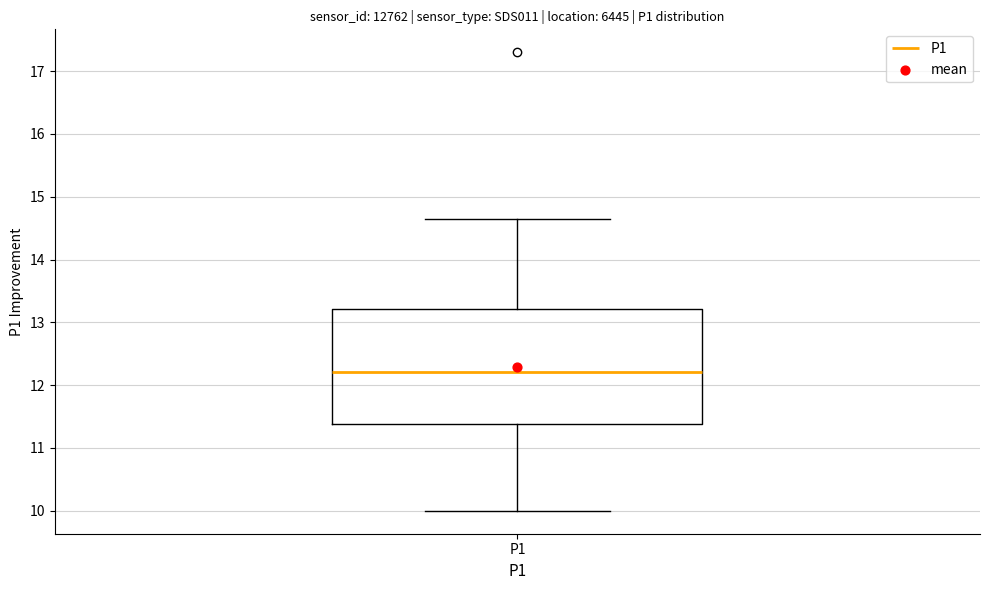

Read this box plot against the y-axis: the position of the median line, the range covered by the box, and the ends of both whiskers. The values are not printed on the chart, so give them approximately, as read against the axis.

median 12.2, box 11.4 to 13.2, whiskers 10.0 to 14.7